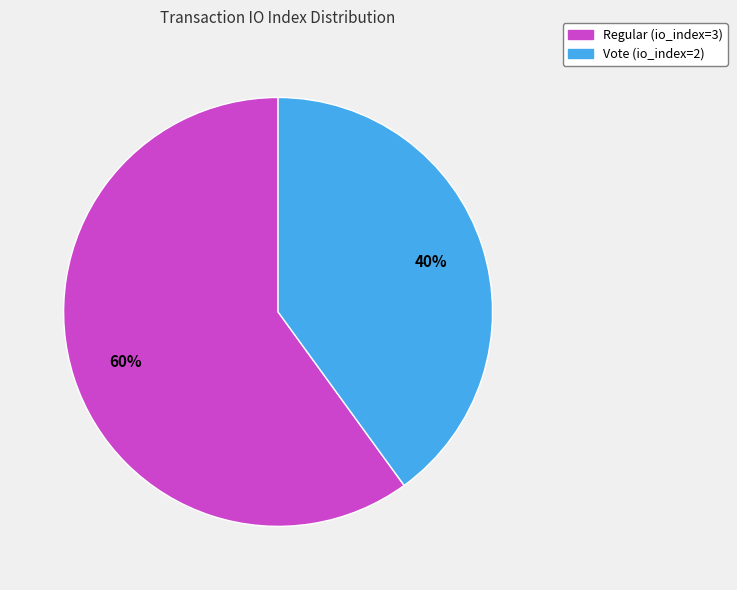

To the nearest percent, what portion does Vote (io_index=2) represent?

40%